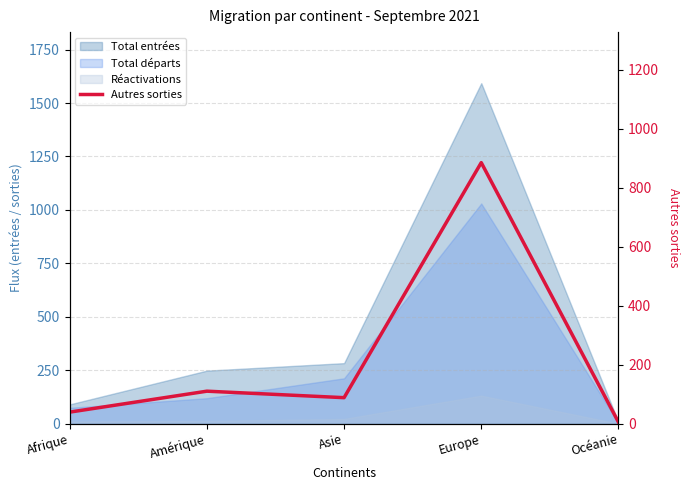

What is the difference between the second highest and minimum values?

105